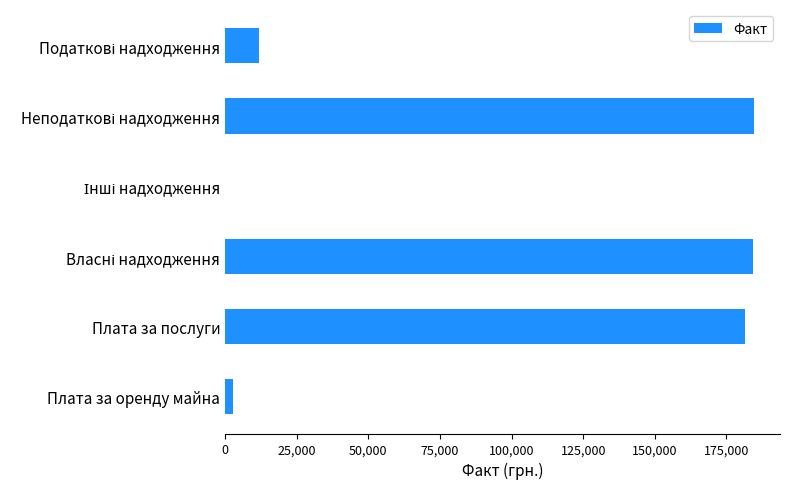

What is the maximum value shown in the chart?

184487.2